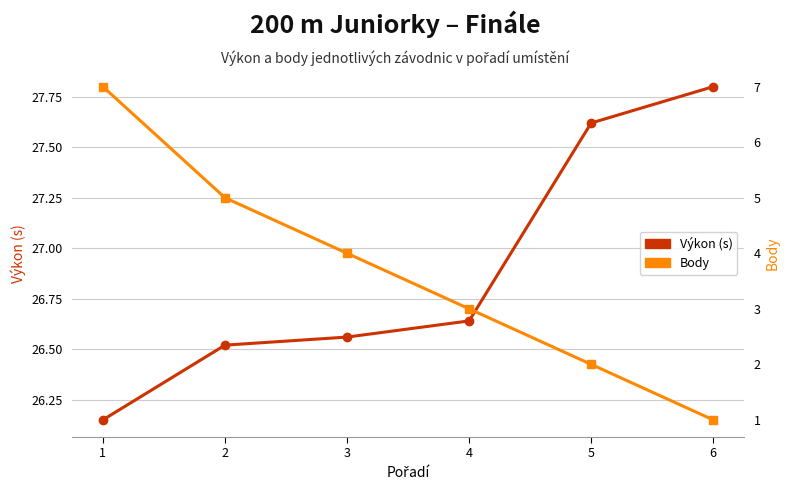

The value of Body at 4 is 2.1. True or false?

False